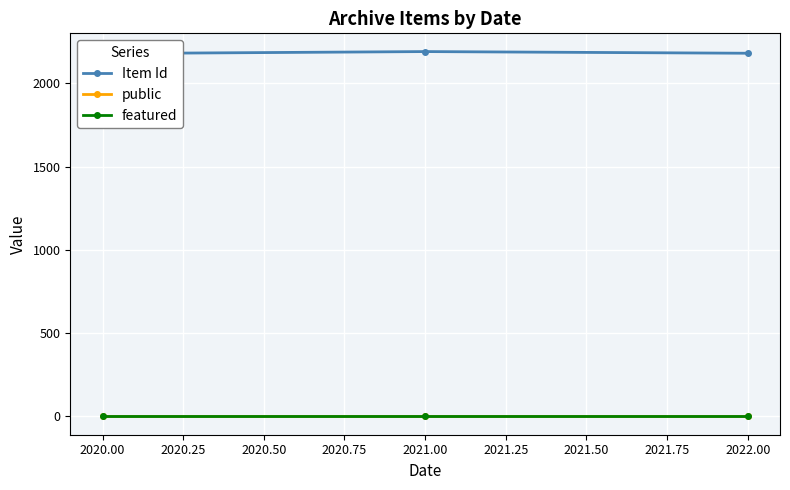

The public series shows 1 at 2020.00. True or false?

True